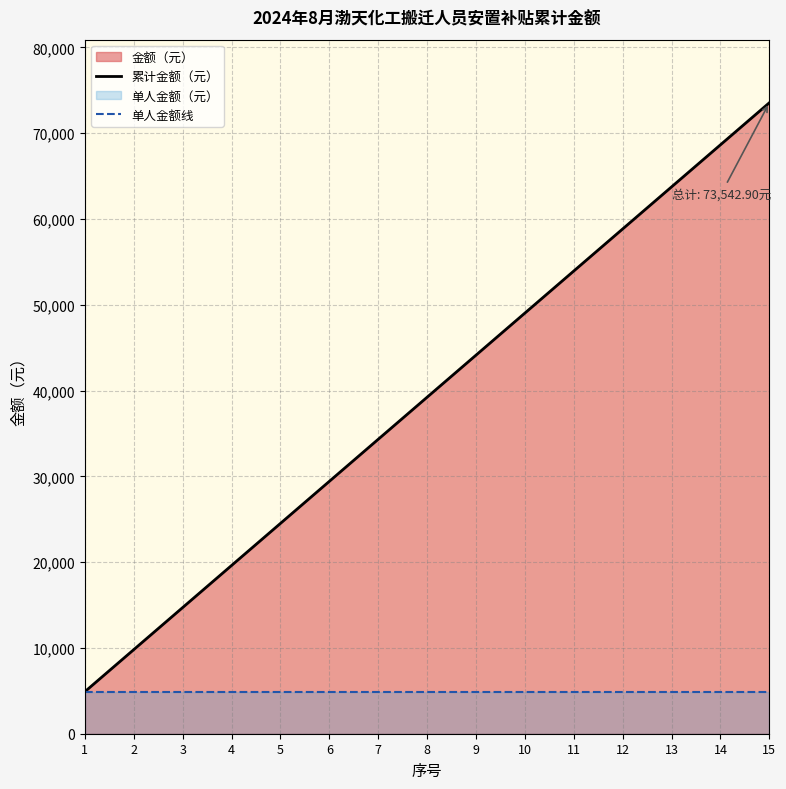

True or false: 单人金额线 has a value of 4902.9 at 11.

True